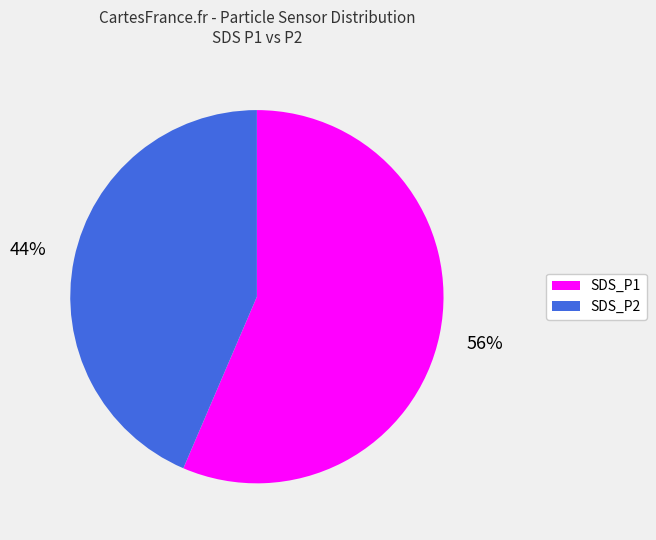

True or false: SDS_P2 accounts for 43% of the total.

True